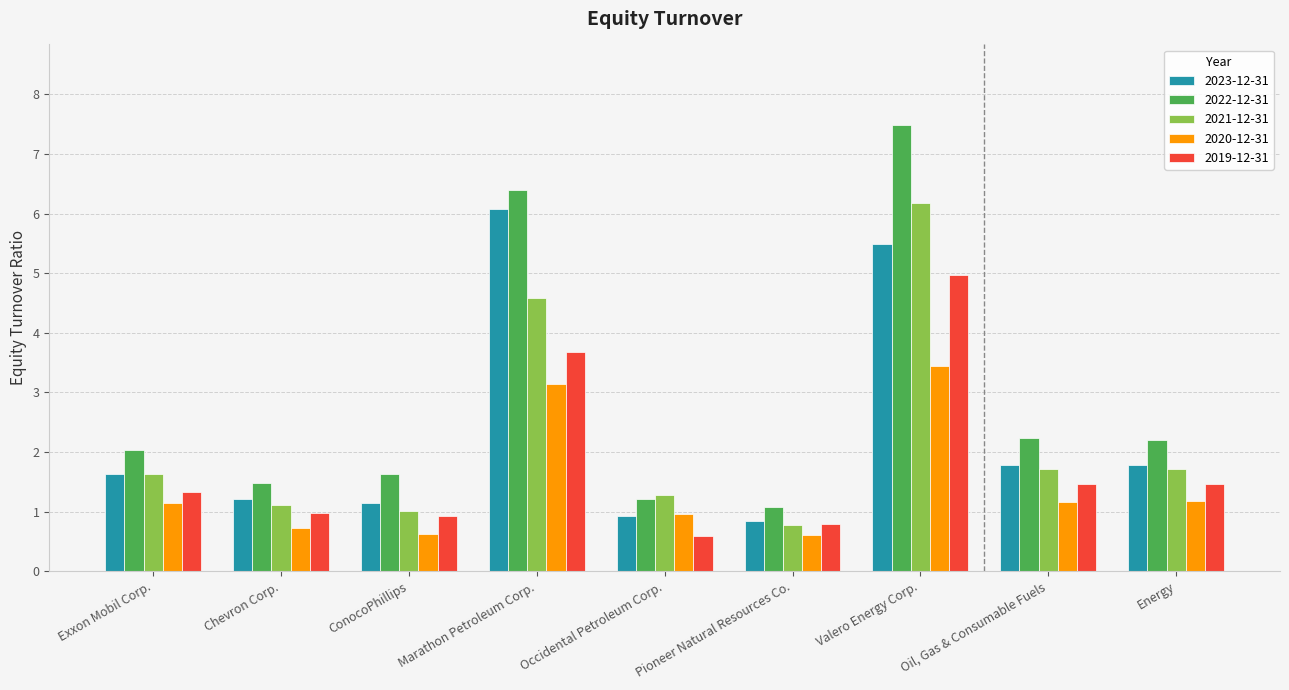

At which label does 2020-12-31 first exceed 1?

Exxon Mobil Corp.